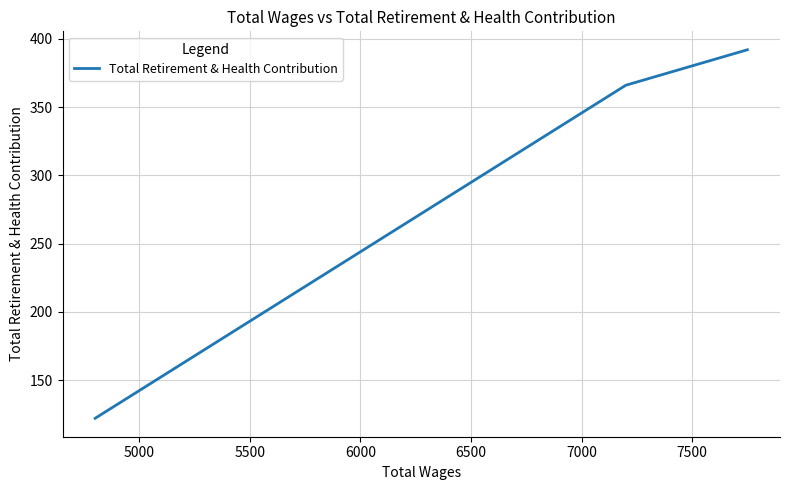

What is the sum of all values?

880